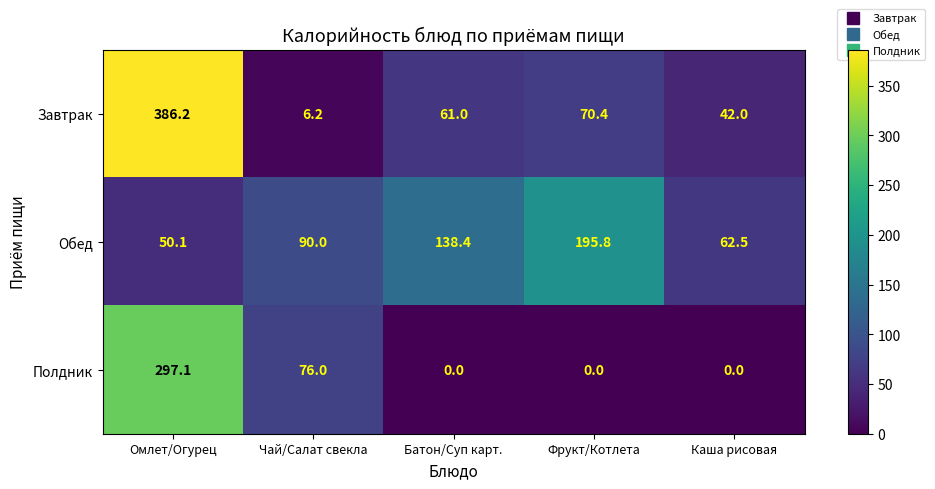

What is the difference between the second highest and second lowest values in the Завтрак series?

28.4